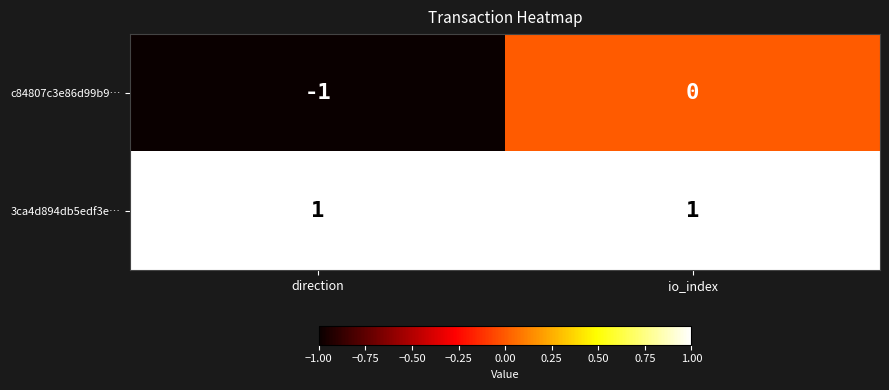

Reading left to right, what are all the values shown in this chart?

c84807c3e86d99b9…: -1	0
3ca4d894db5edf3e…: 1	1